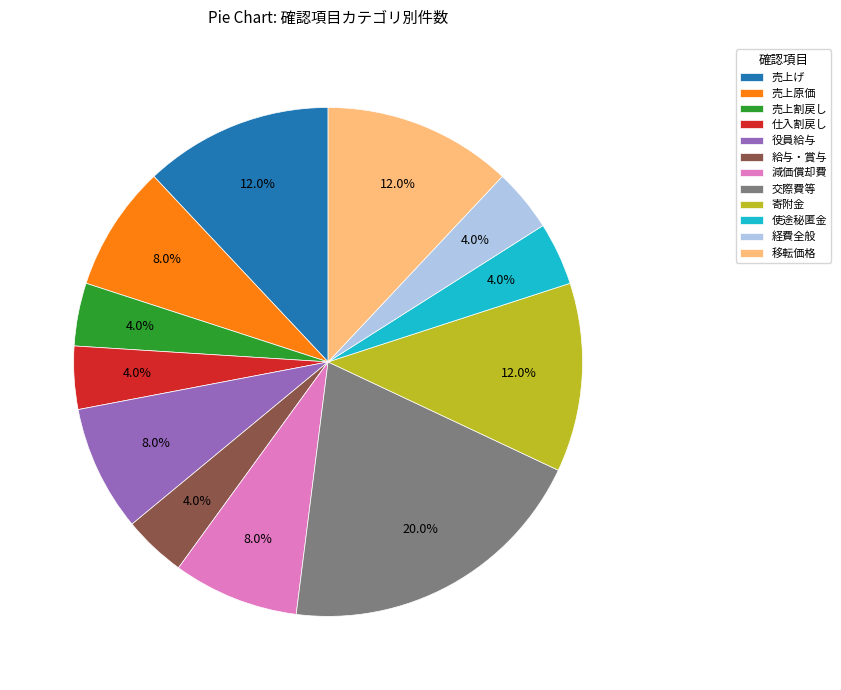

Count the number of slices in the pie.

12